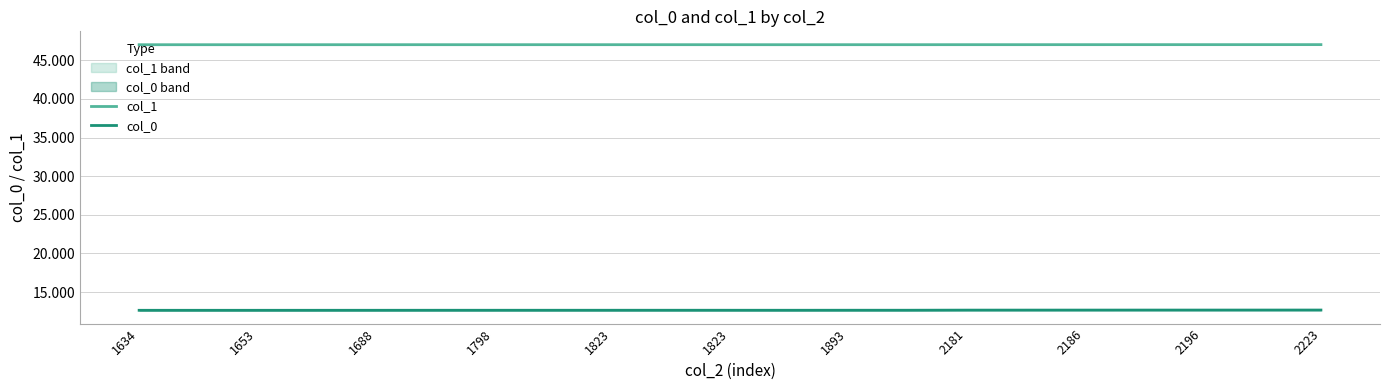

Rank the series at 1823 from highest to lowest value.

col_1, col_0